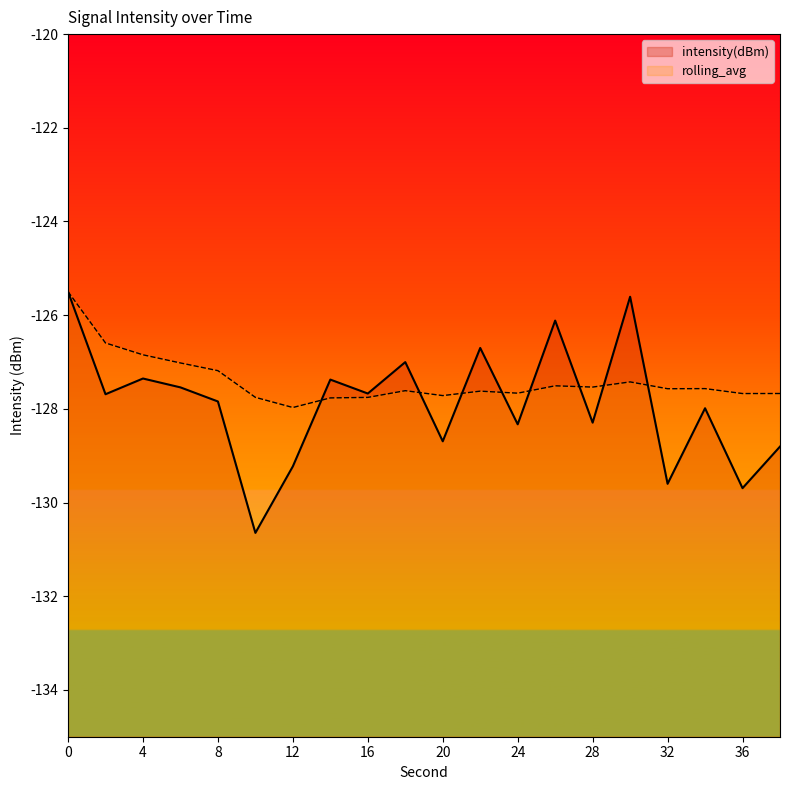

Rank the series at 30 from lowest to highest value.

rolling_avg, intensity(dBm)